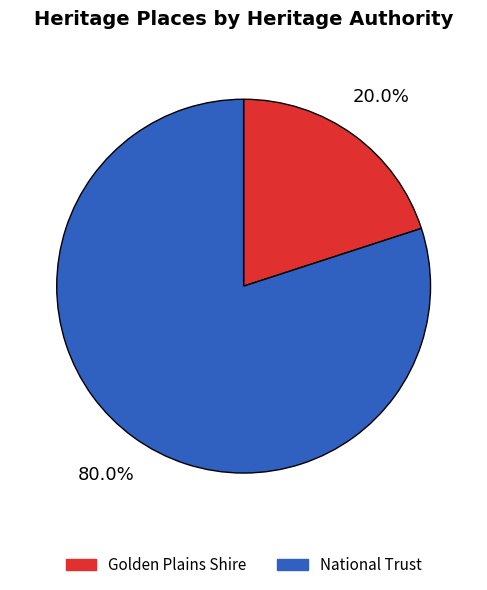

What is the smallest slice in the pie chart?

Golden Plains Shire